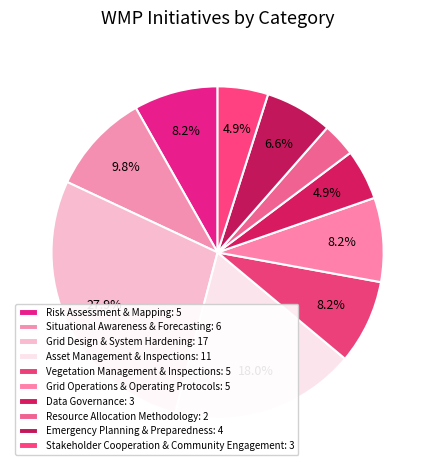

How many slices are in this pie chart?

10